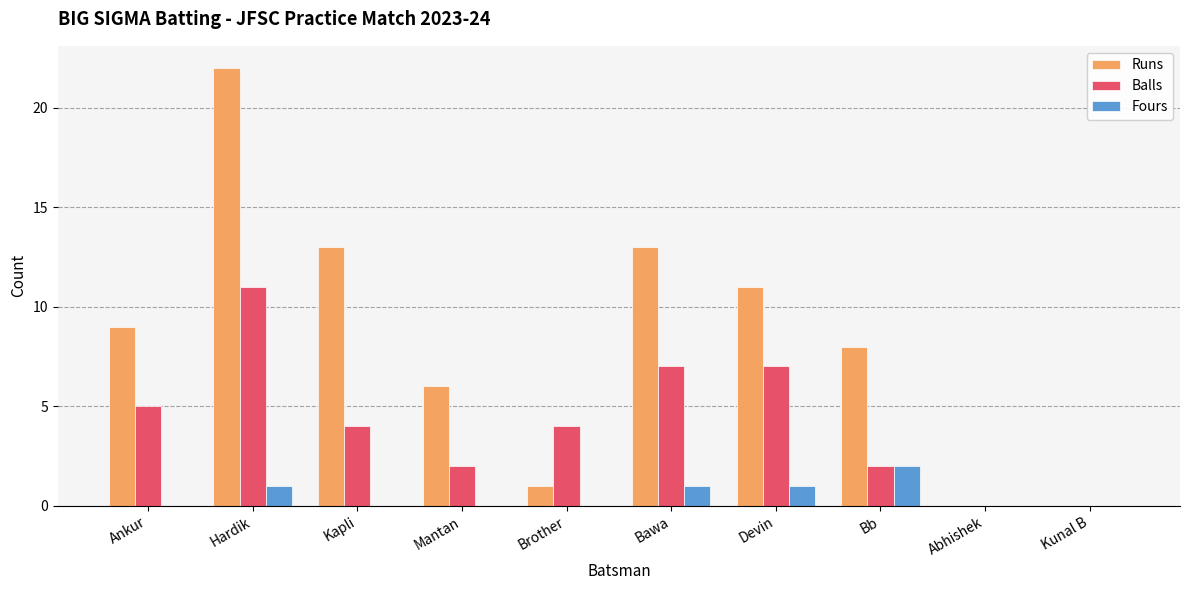

What is the sum of the Balls values at Devin and Mantan?

9